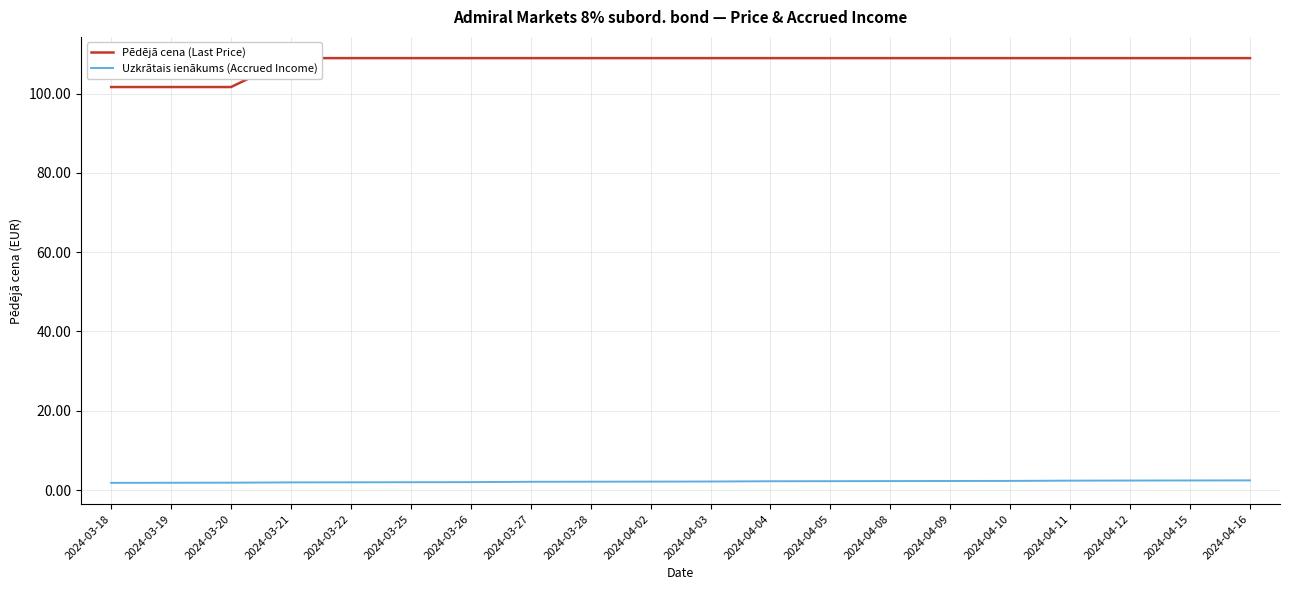

True or false: Pēdējā cena (Last Price) and Uzkrātais ienākums (Accrued Income) cross at least once.

False